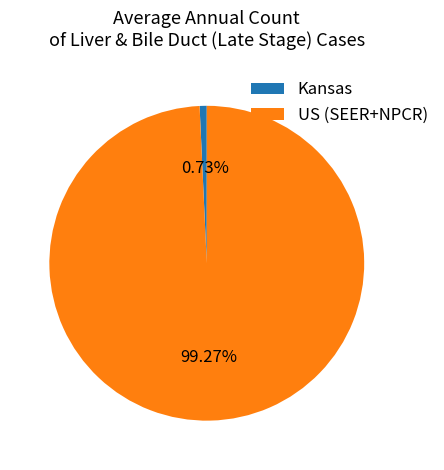

To the nearest percent, what is the difference between the Kansas and US (SEER+NPCR) slice percentages?

99%